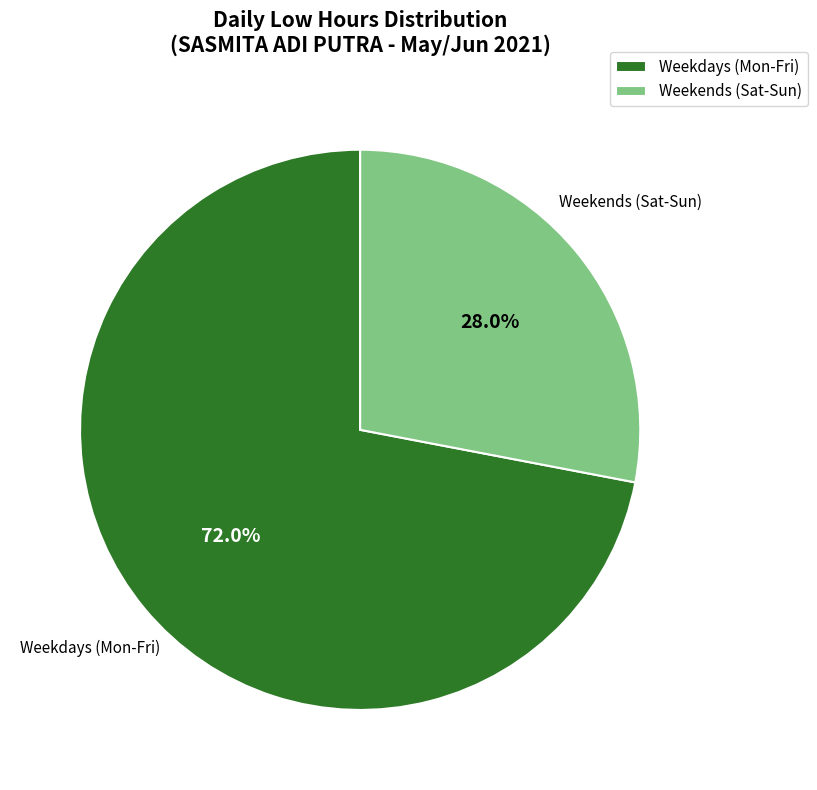

Is there any slice that represents more than half of the pie?

Yes